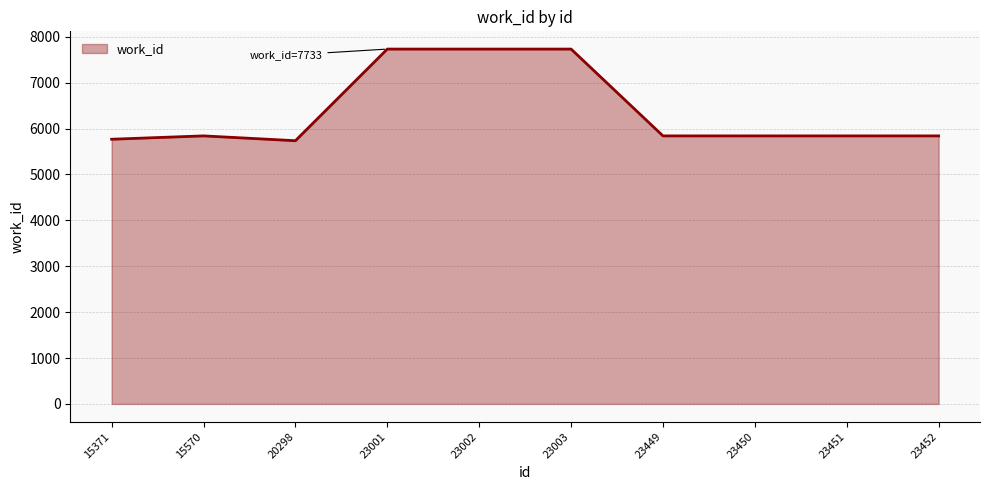

Count the number of categories in the chart.

10